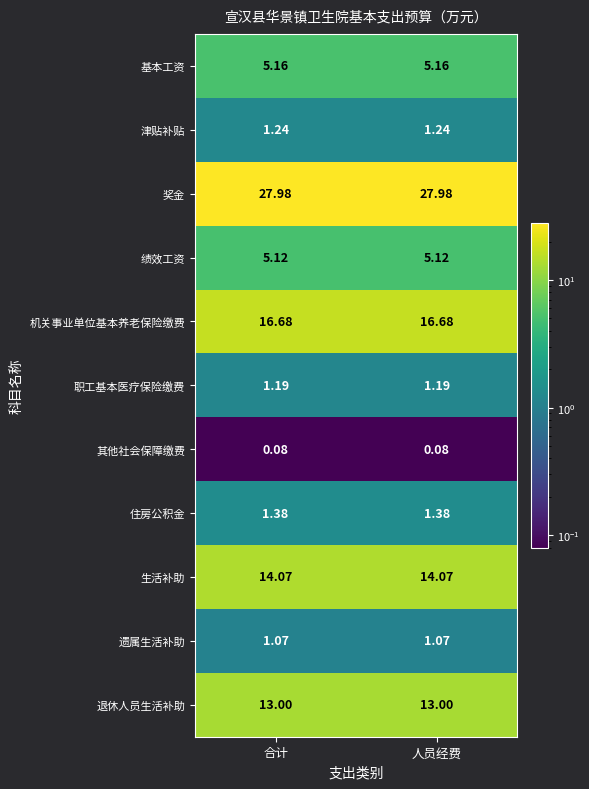

Which series has the largest total across all categories?

奖金